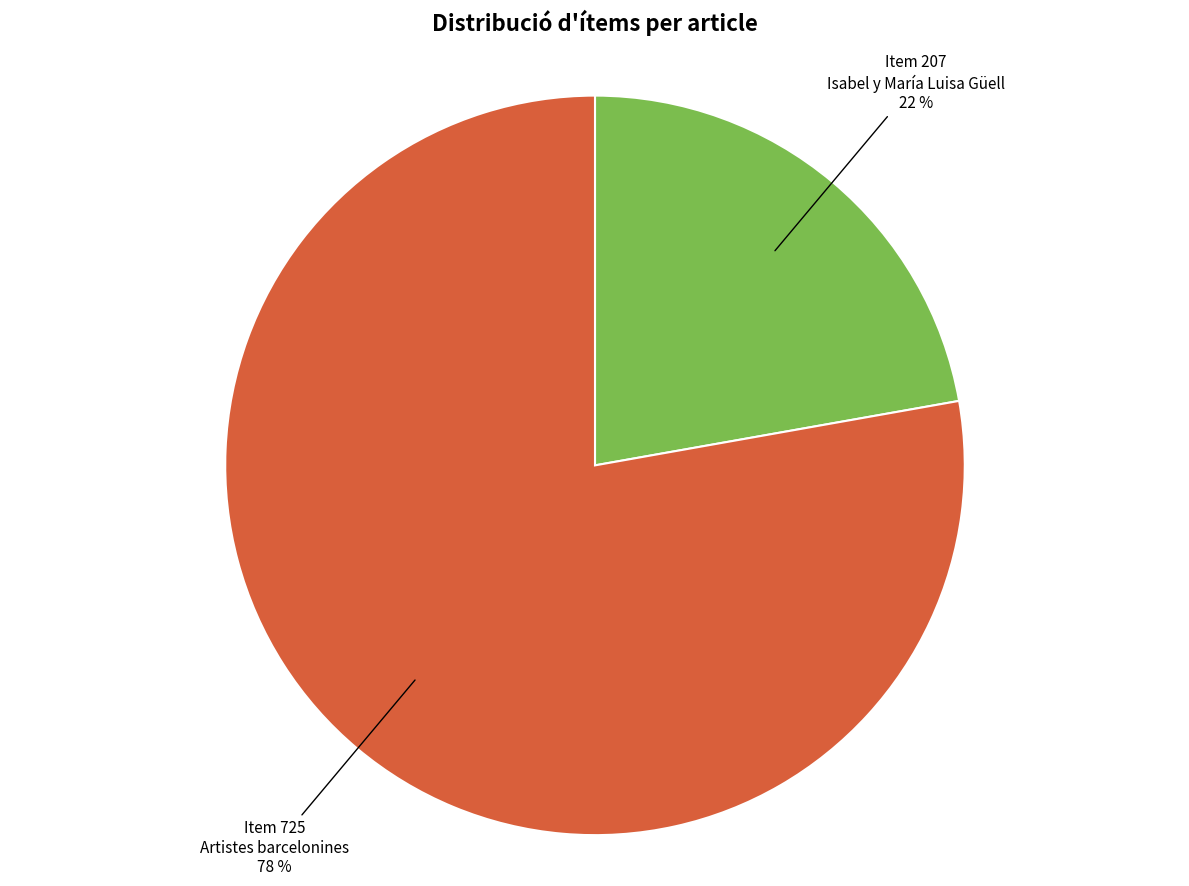

Is there any slice that represents more than half of the pie?

Yes